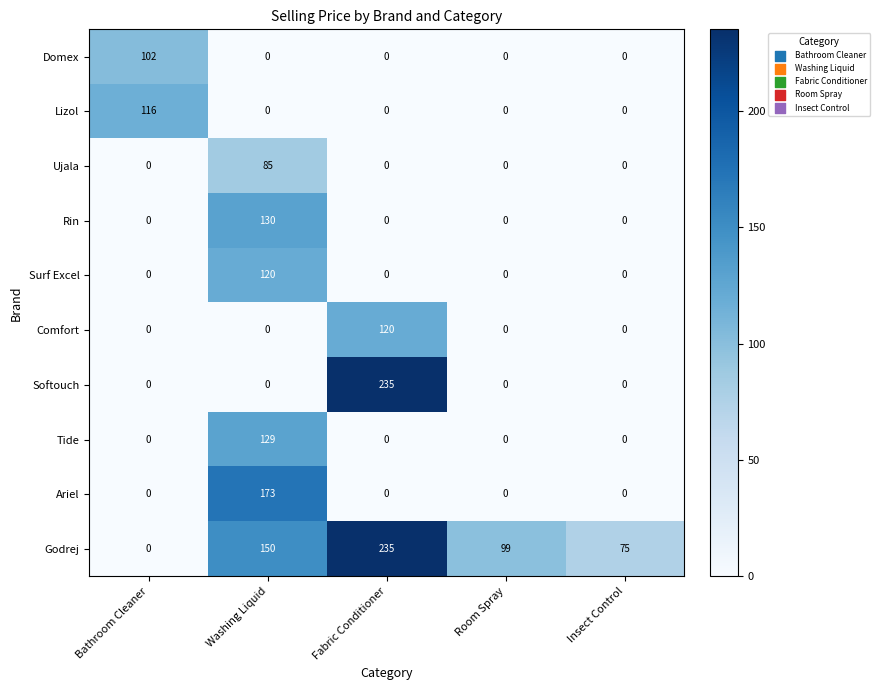

The Ariel series shows 96 at Insect Control. True or false?

False